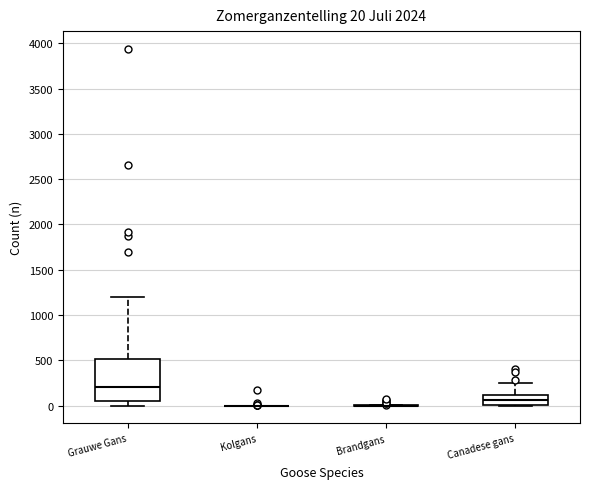

Comparing the boxes themselves (not the whiskers), which one is the tallest?

Grauwe Gans